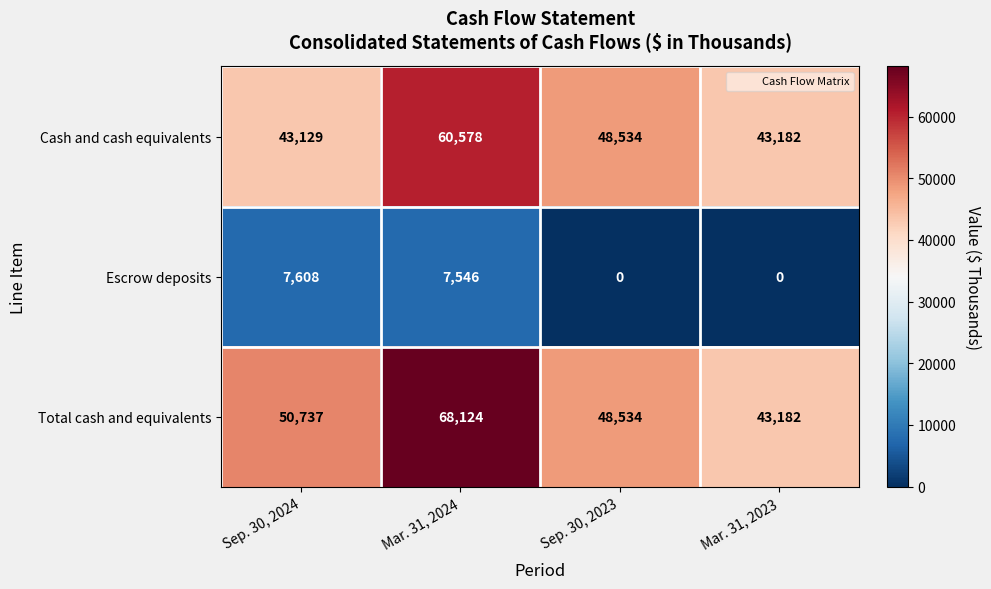

Which category has the highest value across all series?

Mar. 31, 2024